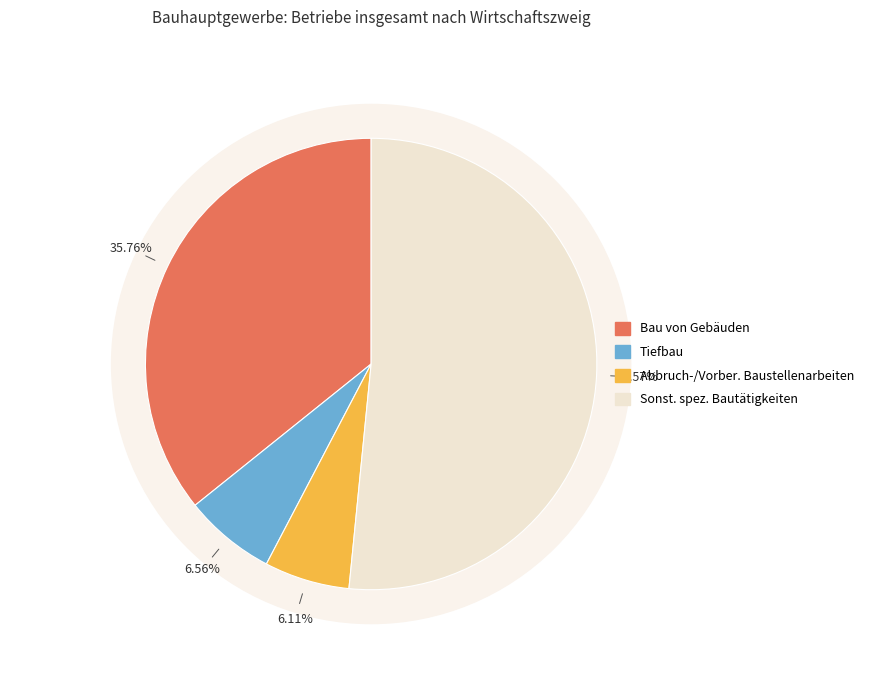

Combined, do Abbrucharbeiten und Vorbereitende Baustellenarbeiten and Sonstige spezialisierte Bautätigkeiten account for over 50%?

Yes